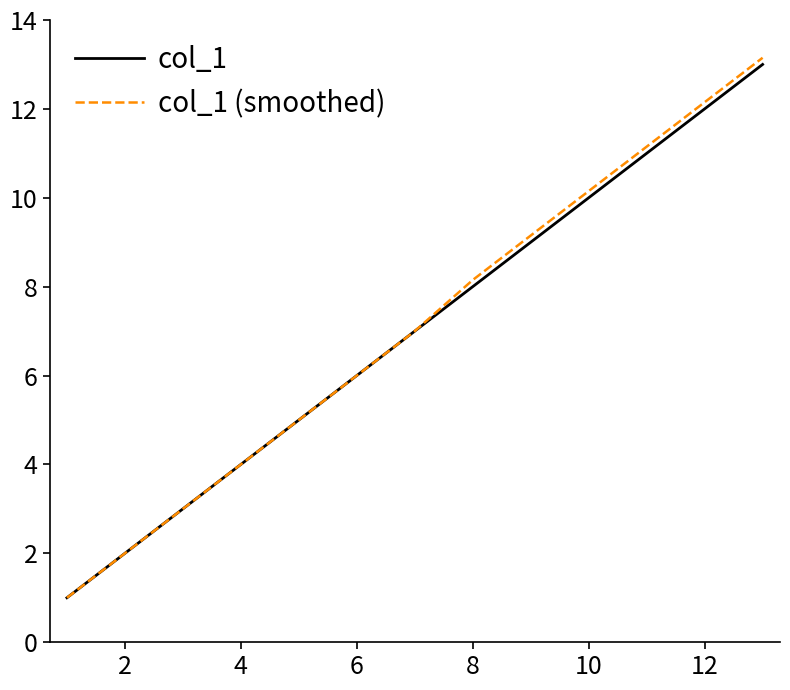

Which series has the largest range (max minus min)?

col_1 (smoothed)